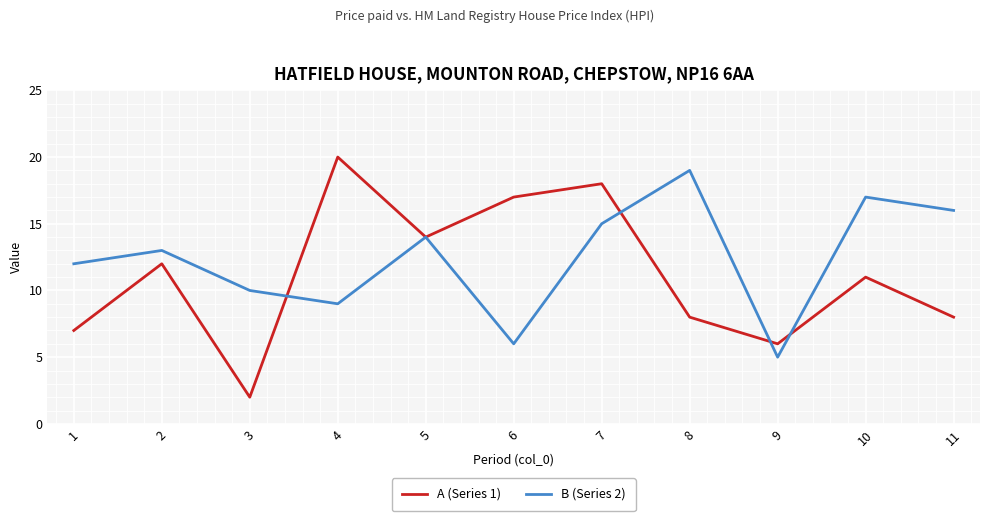

At which category is the sum across all series the highest?

7